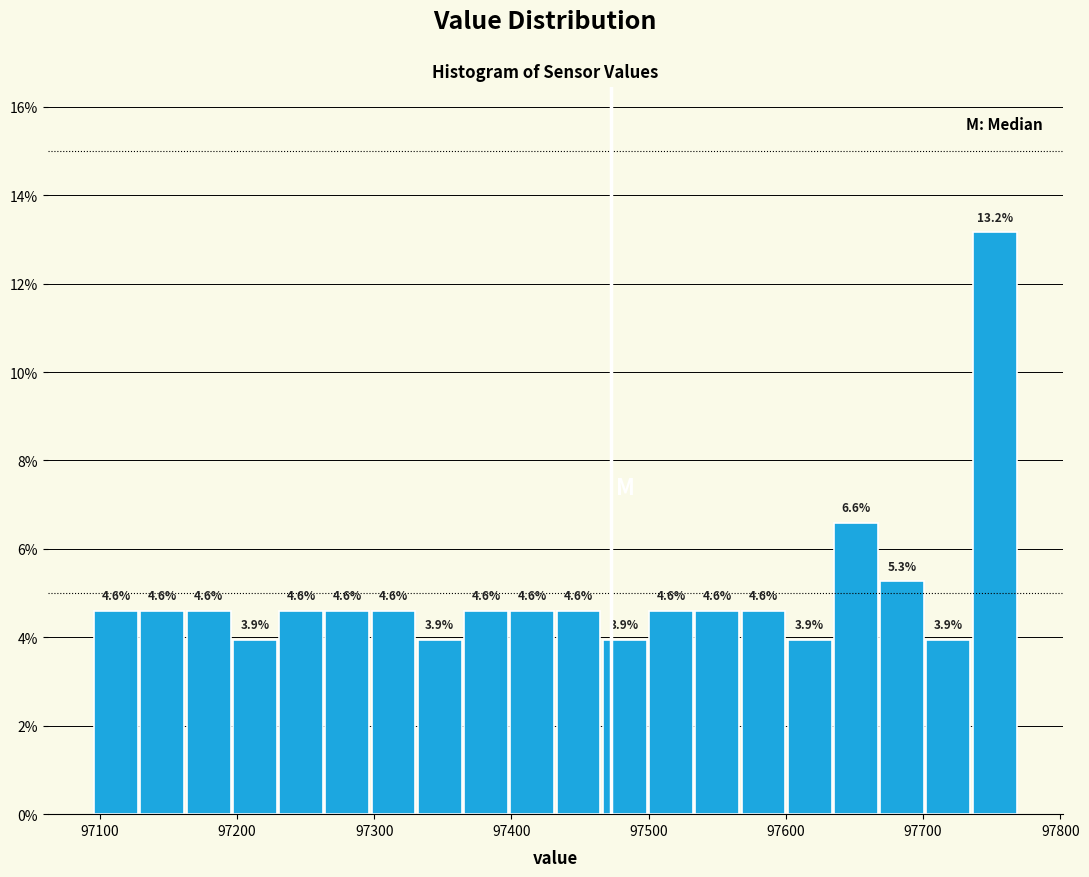

Read against the x-axis, roughly where is the centre of the tallest bar?

97750